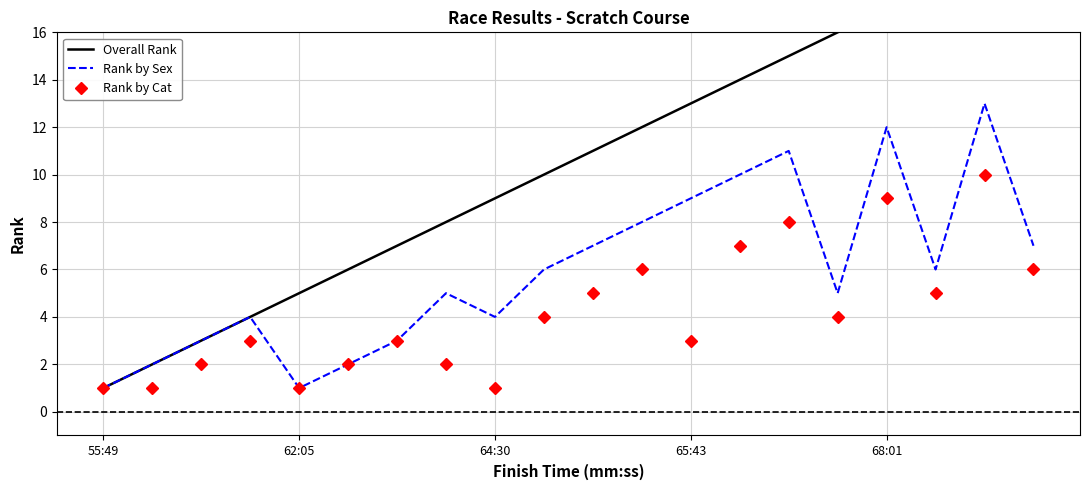

Rank the series at 55:49 from lowest to highest value.

Overall Rank, Rank by Sex, Rank by Cat